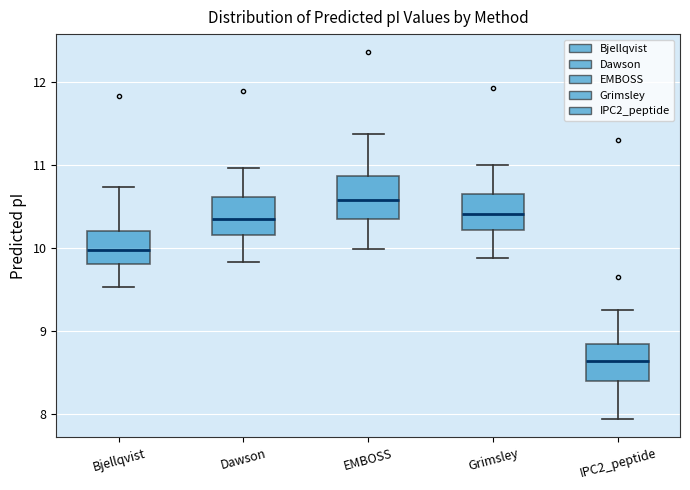

Which box has the lowest median line?

IPC2_peptide